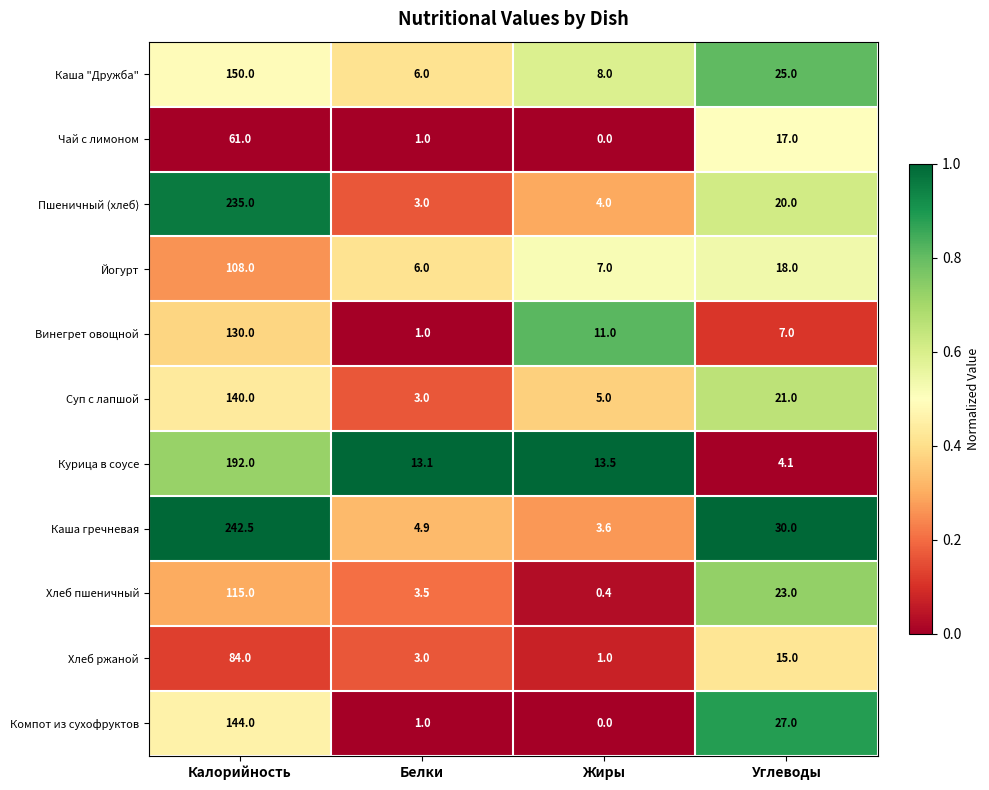

Which label corresponds to the smallest value in the chart?

Жиры